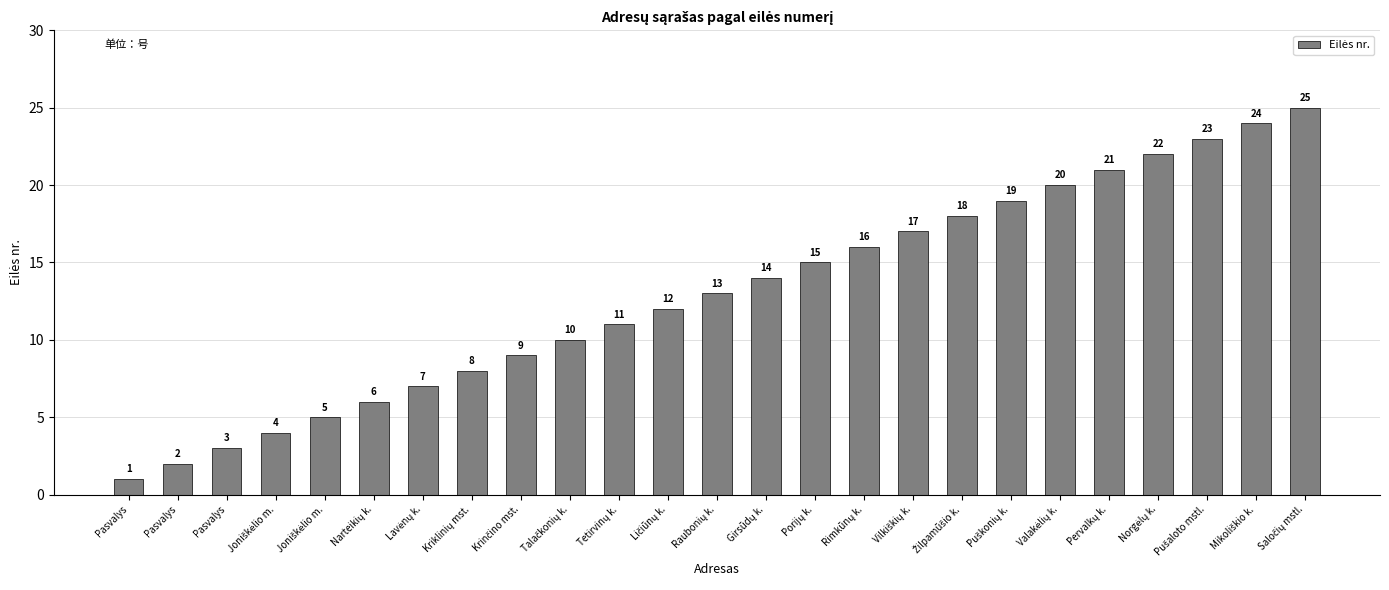

What is the average value?

13